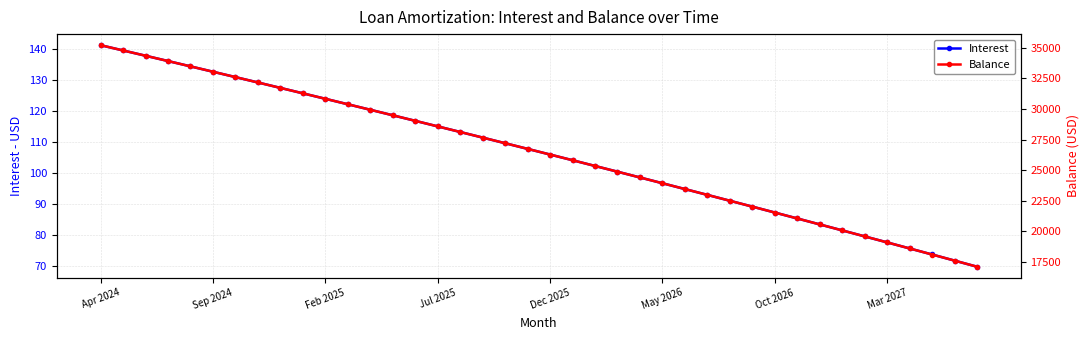

List the series in order of their overall mean, highest first.

Balance, Interest